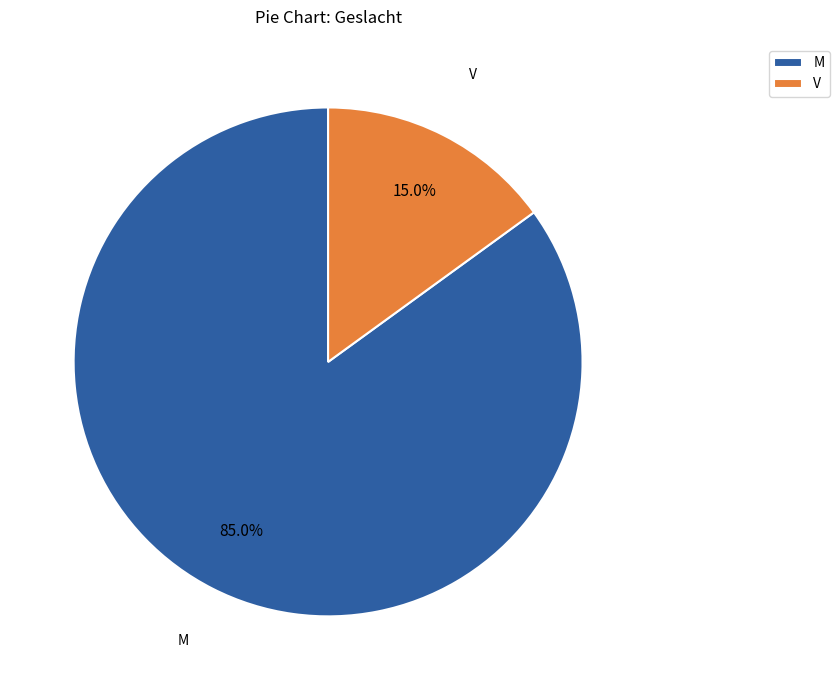

Which slice represents more than half of the pie?

M